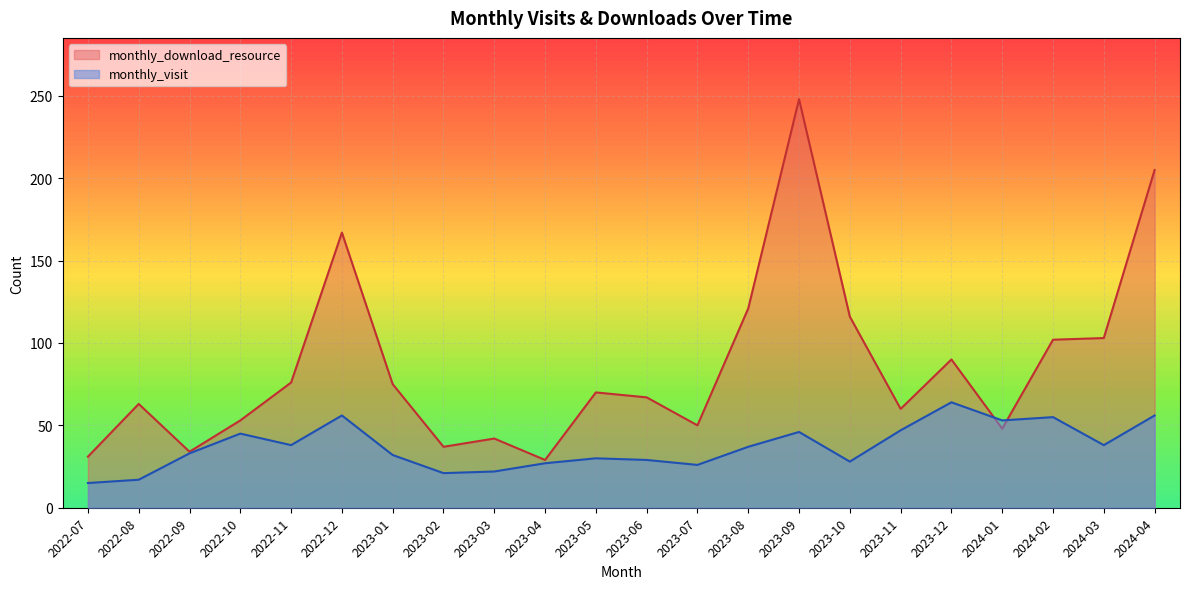

Between 2022-09 and 2023-10, which series saw the biggest shift?

monthly_download_resource